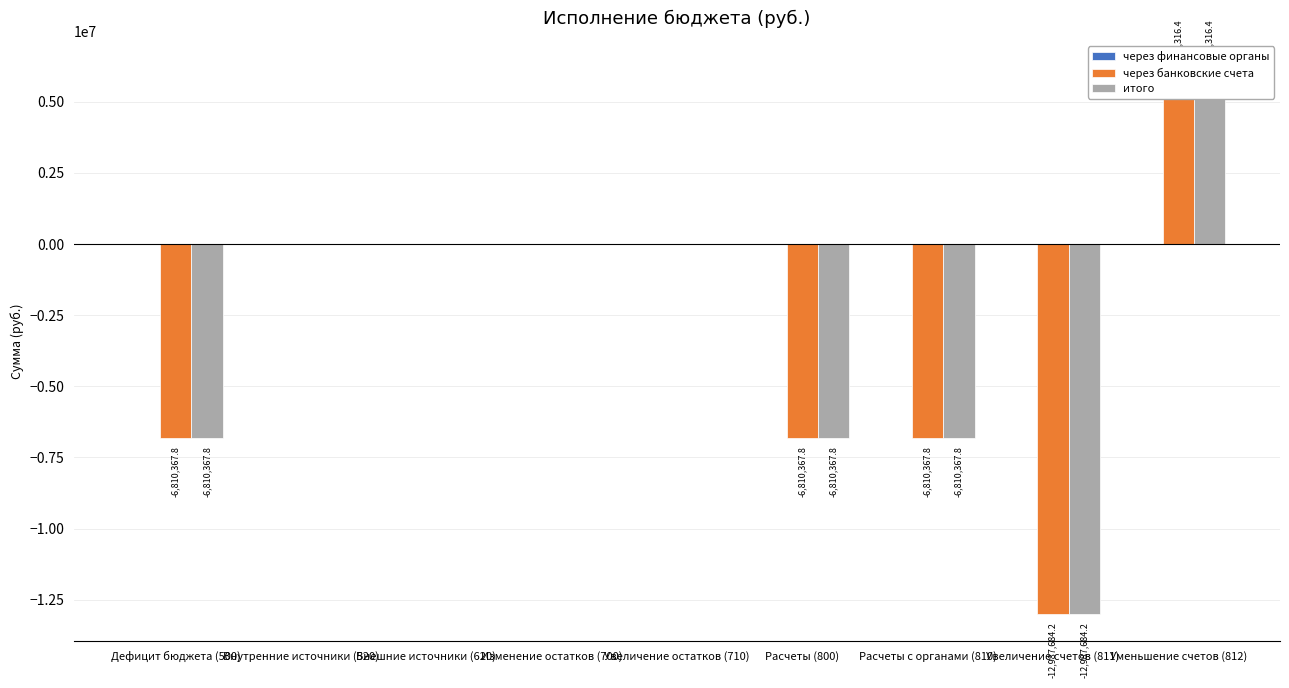

Reading right to left, list all the values displayed in this chart.

через финансовые органы: 0.0	0.0	0.0	0.0	0.0	0.0	0.0	0.0	0.0
через банковские счета: 6177316.4	-12987684.2	-6810367.8	-6810367.8	0.0	0.0	0.0	0.0	-6810367.8
итого: 6177316.4	-12987684.2	-6810367.8	-6810367.8	0.0	0.0	0.0	0.0	-6810367.8